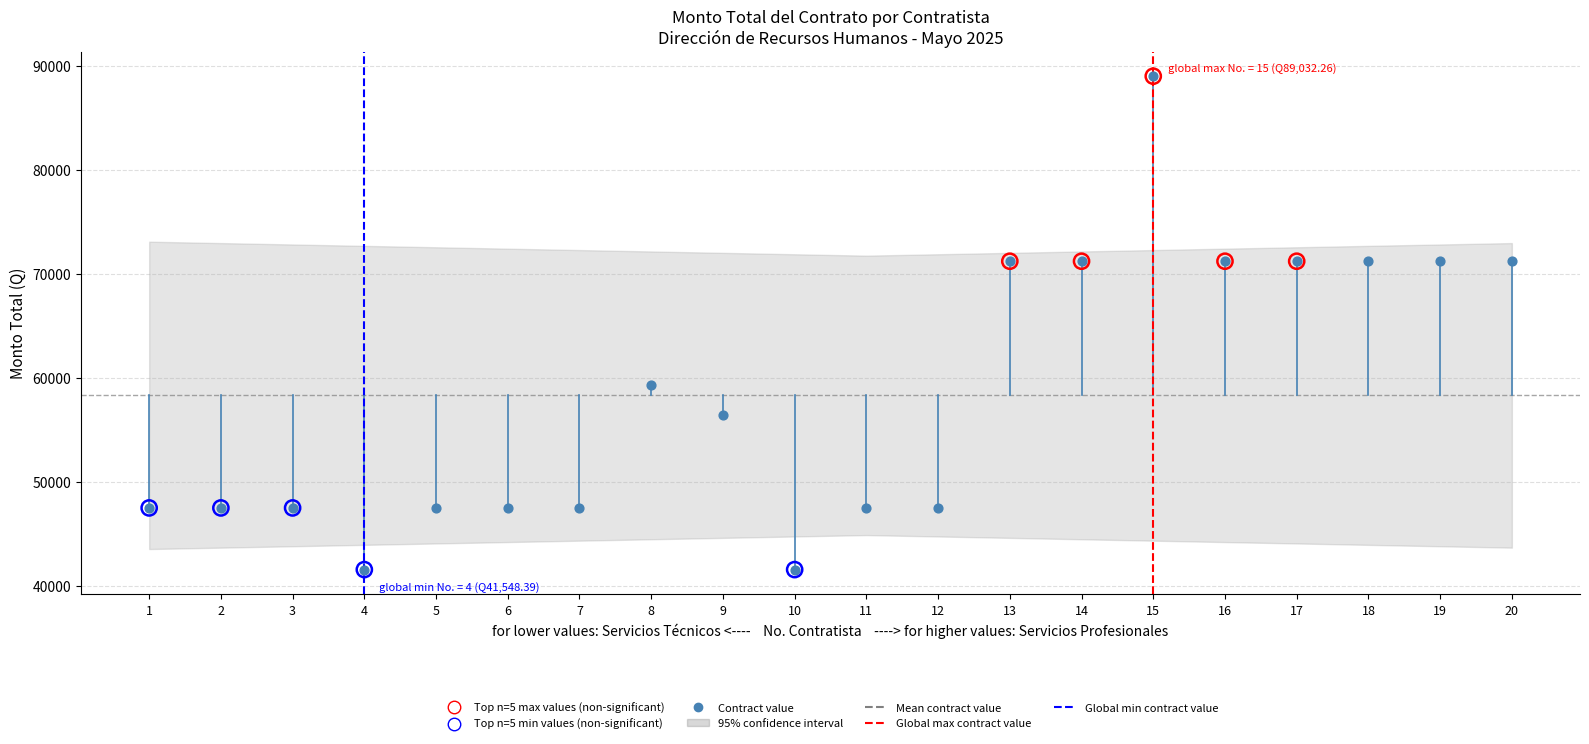

Which has a higher value, 1 or 20?

20